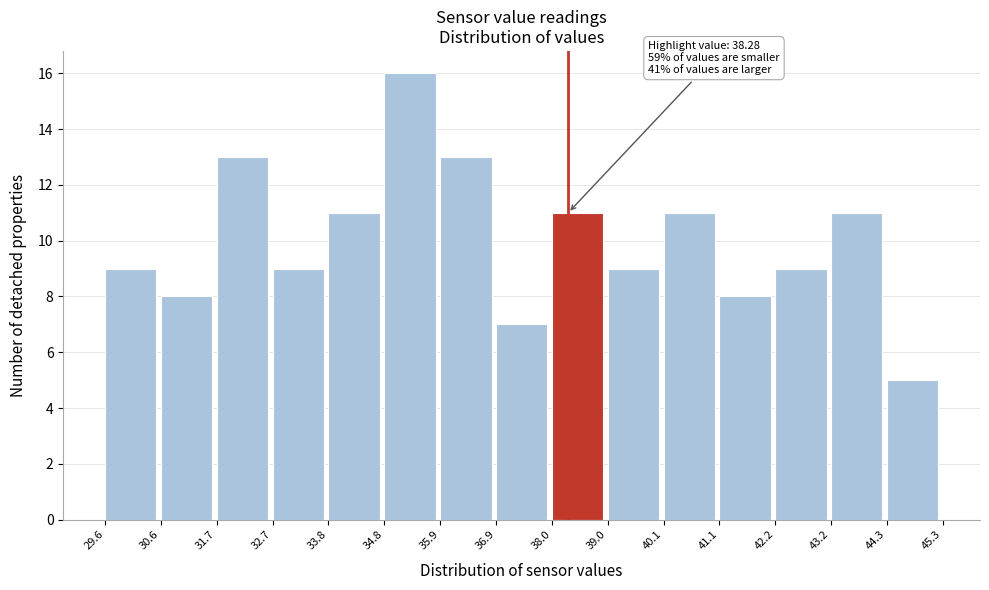

Which range on the x-axis has the tallest bar?

34.8 to 35.9